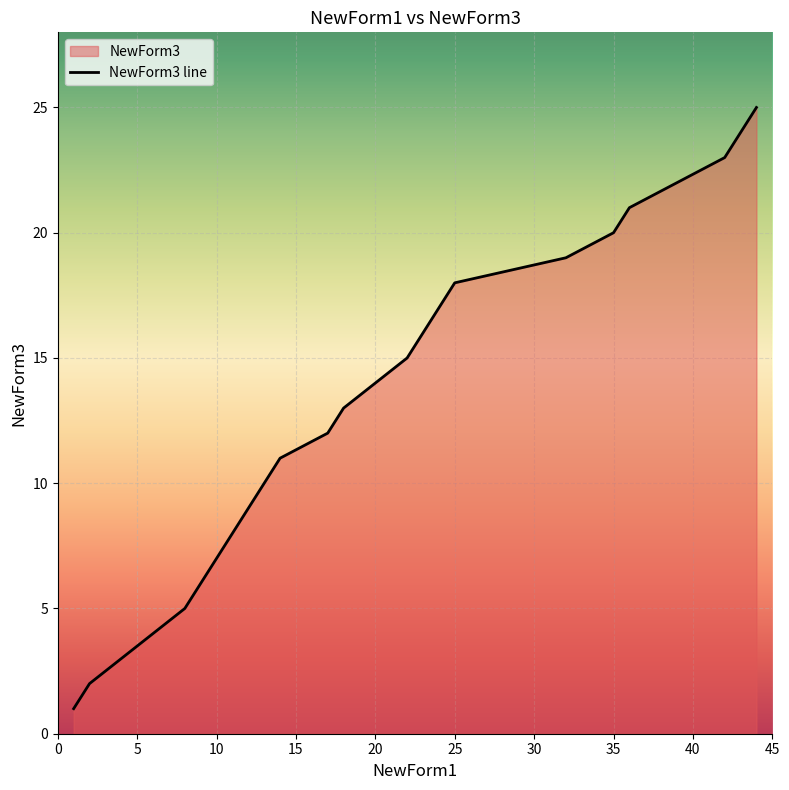

How many categories are shown in the chart?

25